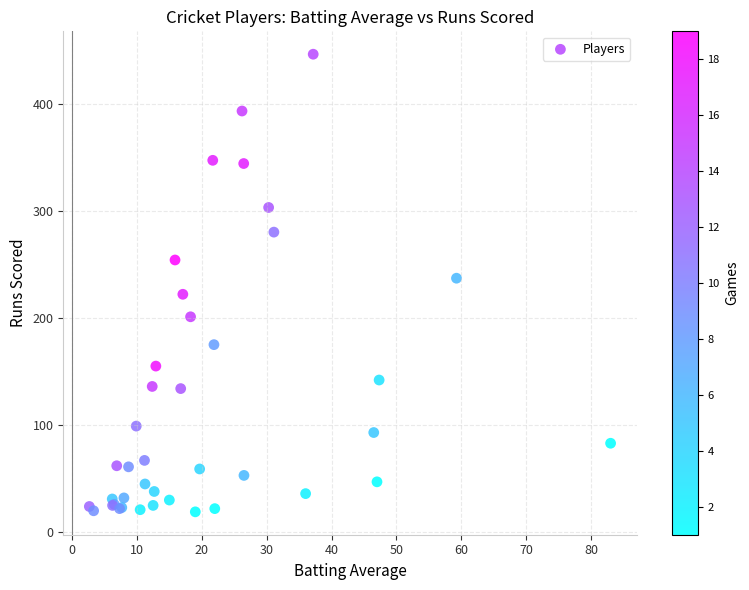

What Y value in the scatter plot is closest to 232?

237